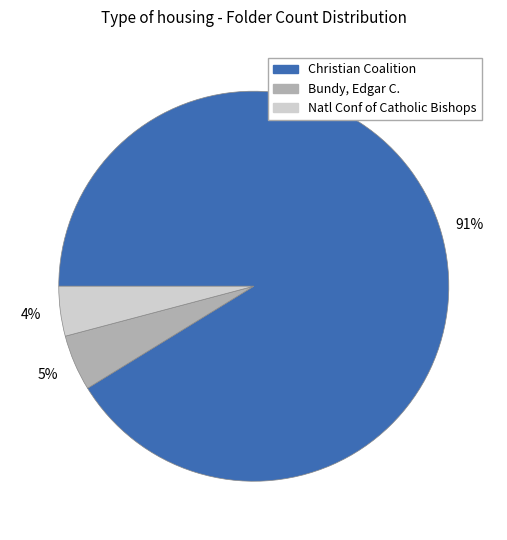

Is there any slice that represents more than half of the pie?

Yes